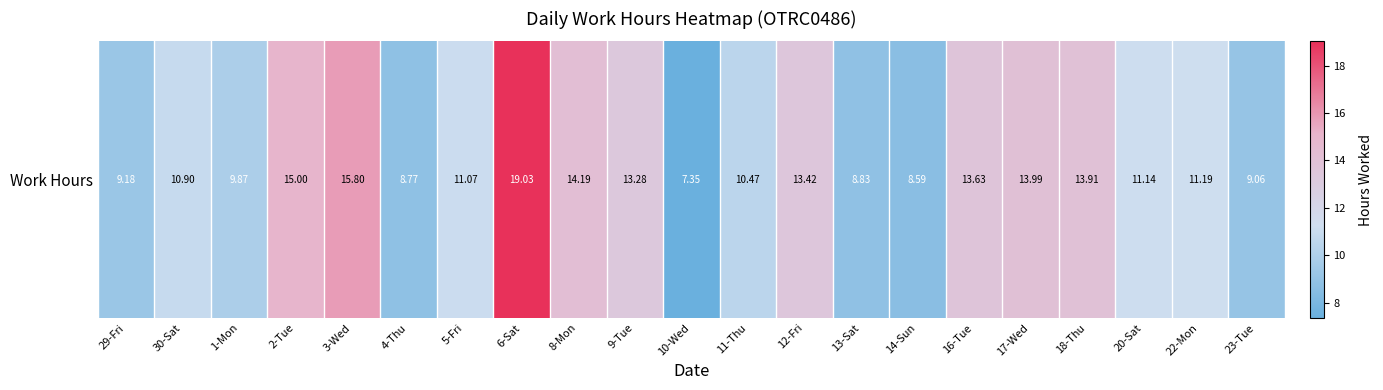

What is the difference between the maximum and minimum values?

11.7